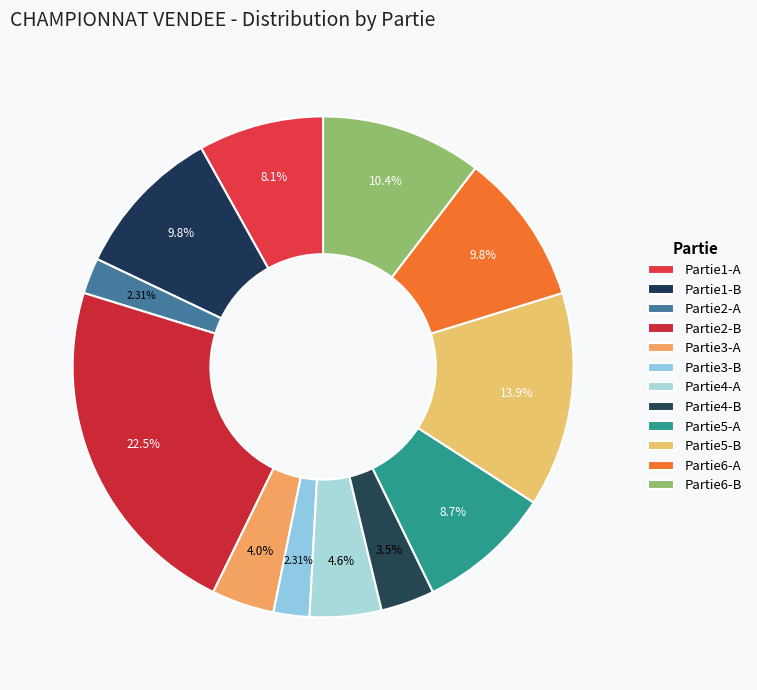

What is the ratio of the value at Partie1-A to the value at Partie5-A?

0.9